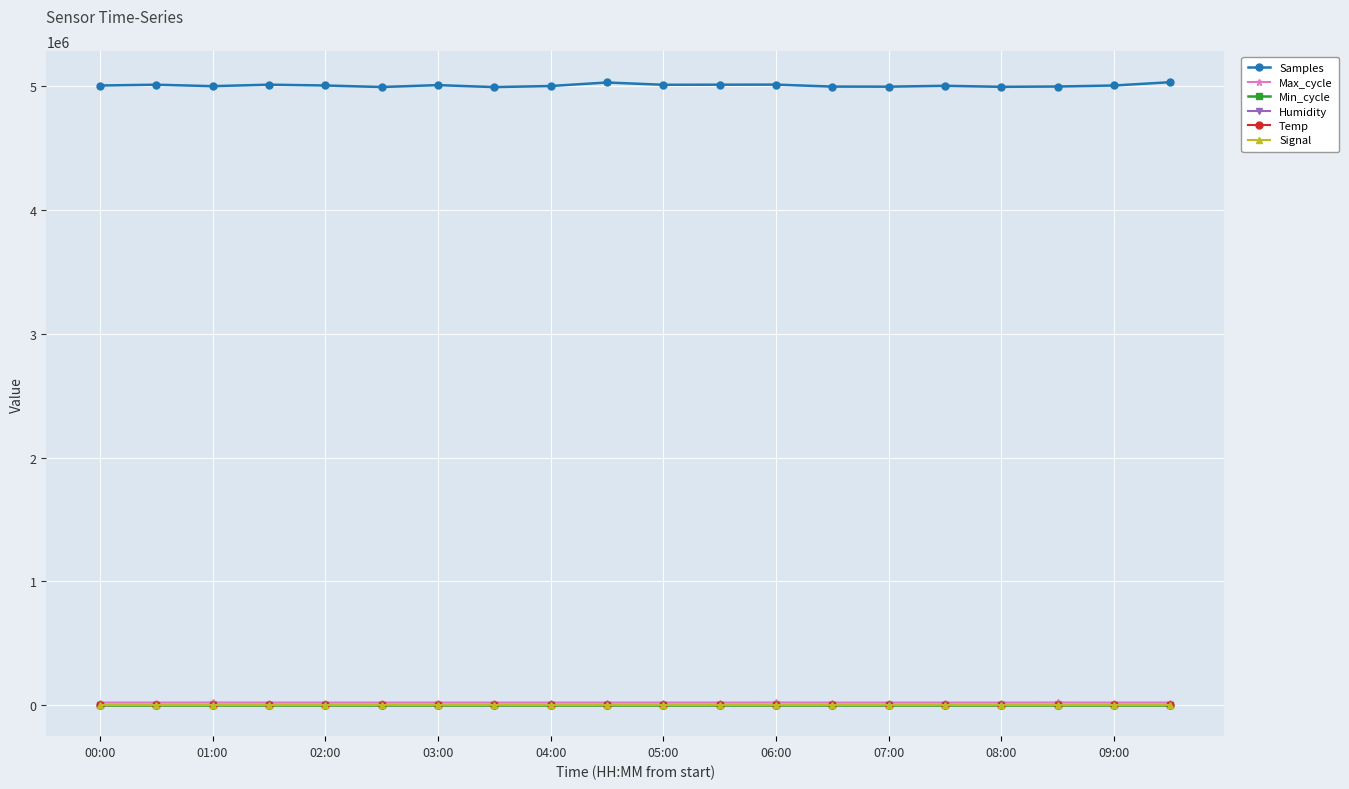

Is this an area chart (filled region under the line)?

No